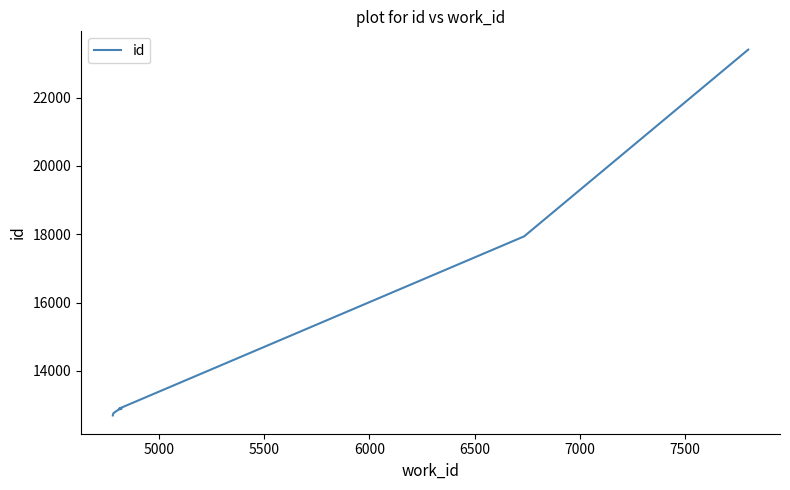

Reading left to right, transcribe all the data shown in this chart.

12697	12699	12700	12763	12862	12891	12892	12897	17938	23404